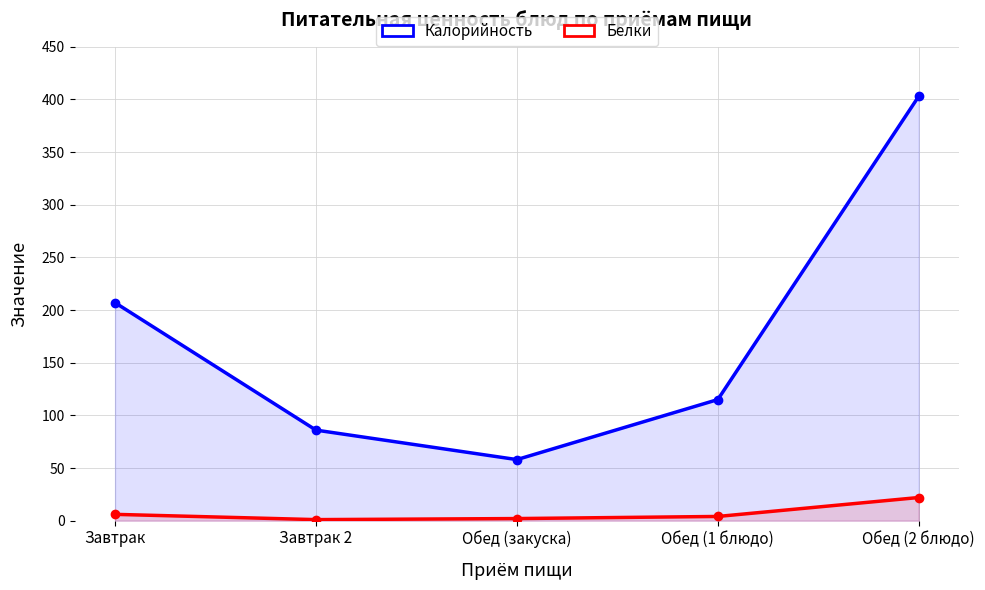

Where is the first local minimum for Белки?

Завтрак 2